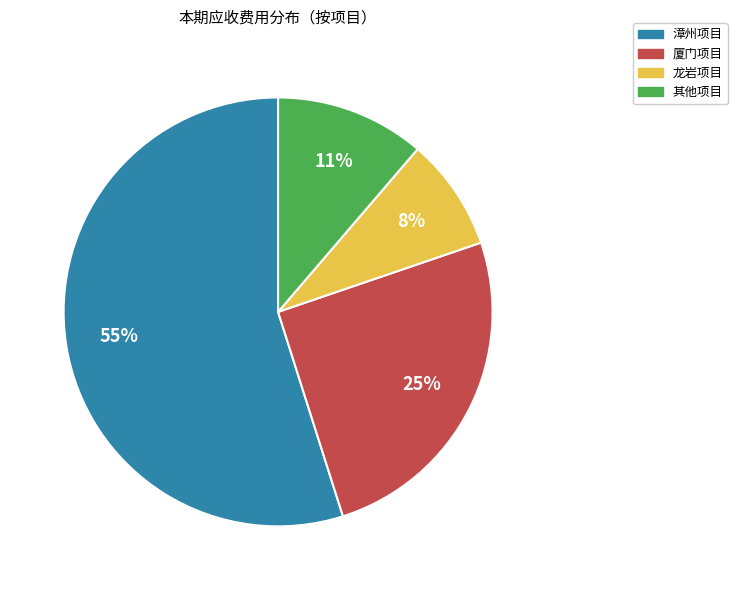

To the nearest percent, what is the average slice percentage?

25%